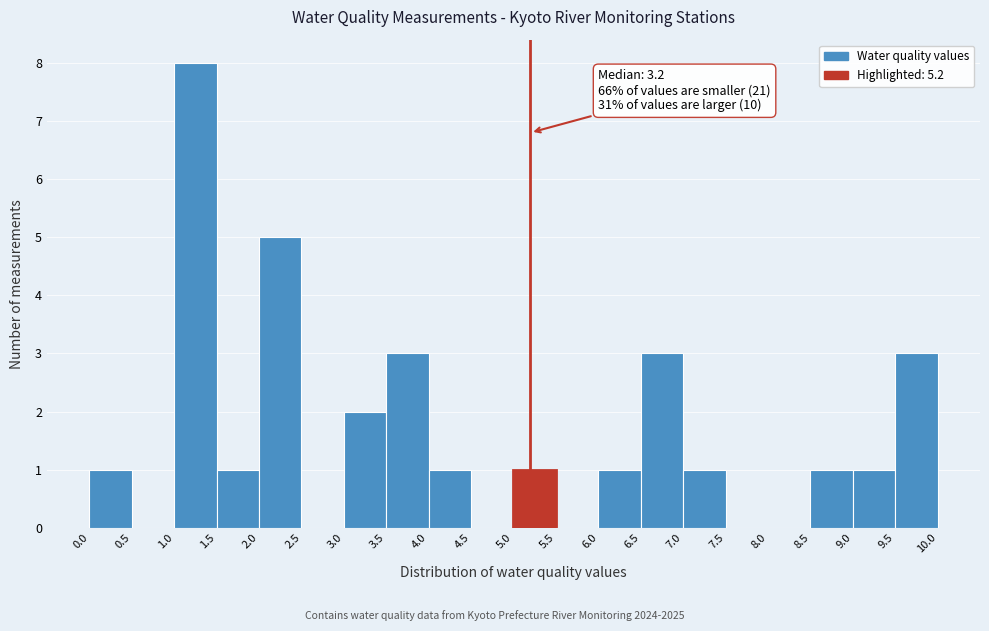

Over which range of the x-axis is the bar tallest?

1.0 to 1.5